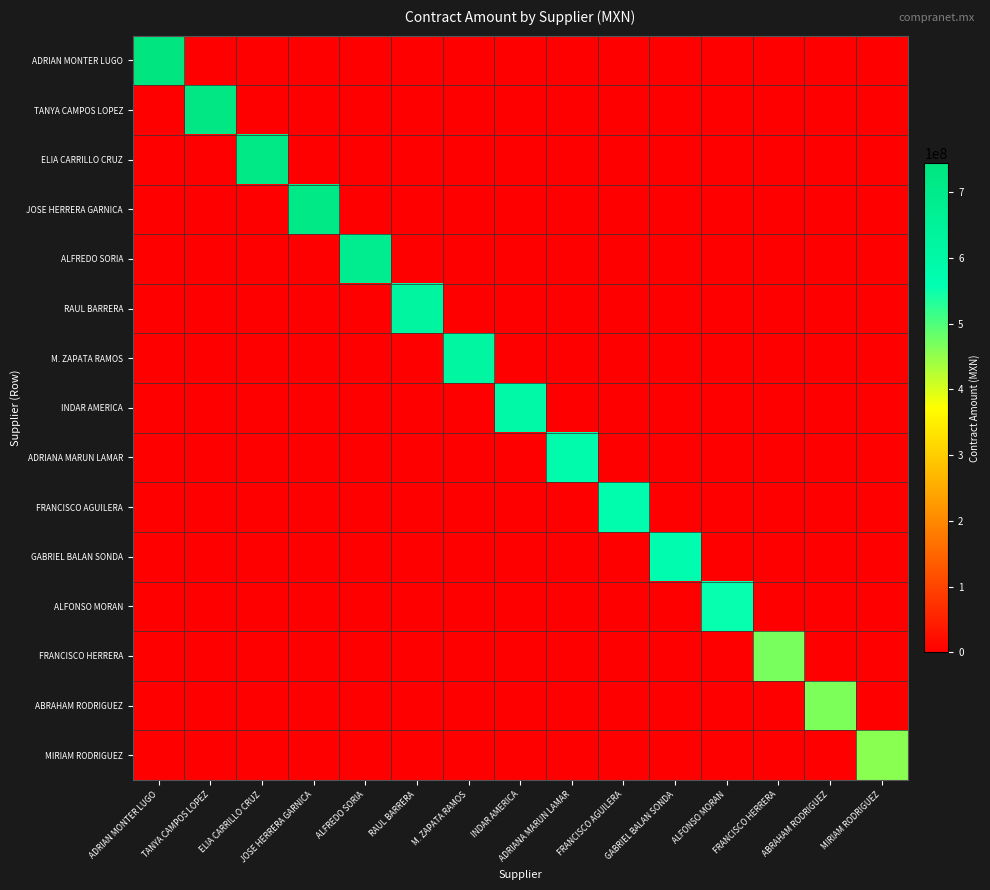

At which category does the chart reach its peak across all series?

ADRIAN MONTER LUGO